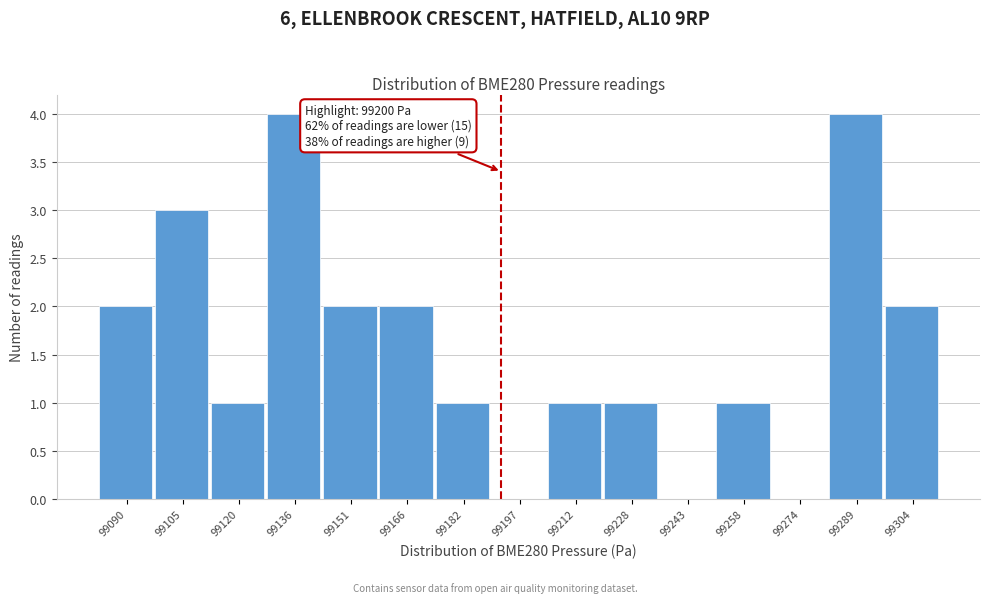

Reading left to right, what are all the values shown in this chart?

99090=2	99105=3	99120=1	99136=4	99151=2	99166=2	99182=1	99197=0	99212=1	99228=1	99243=0	99258=1	99274=0	99289=4	99304=2